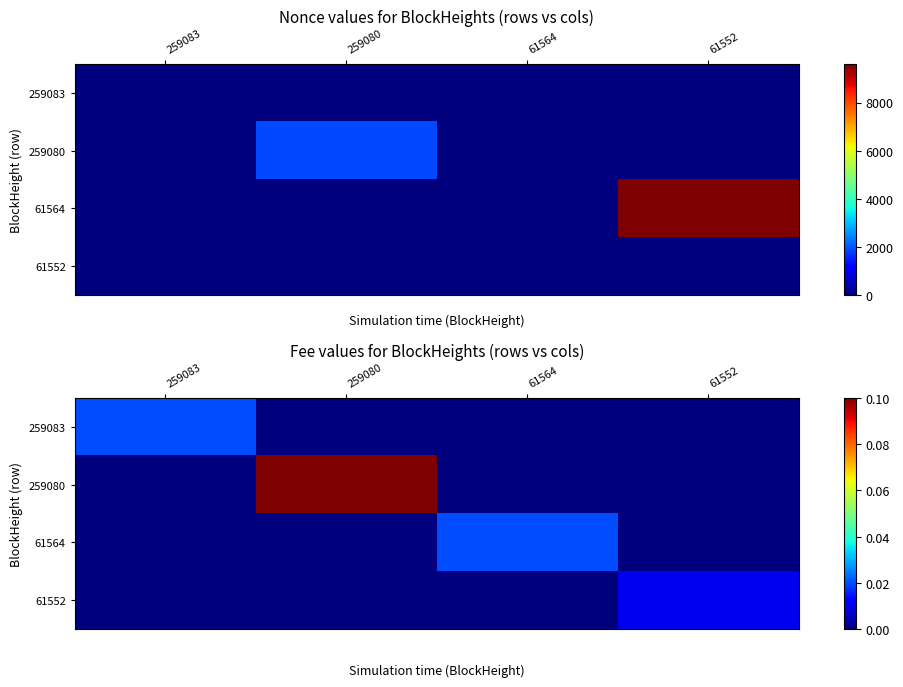

List the series in order of their peak value, highest first.

259080, 259083, 61564, 61552